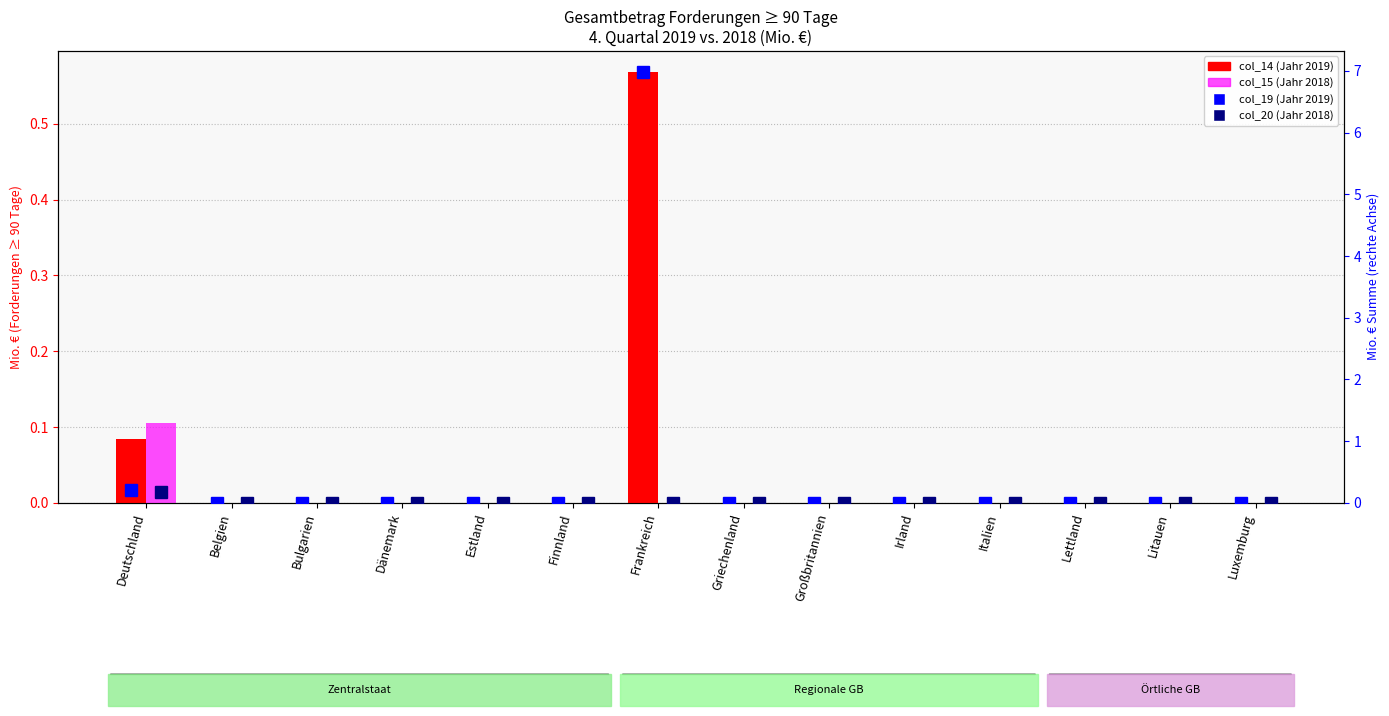

Reading left to right, what are all the values shown in this chart?

col_14 (Jahr 2019): 0.1	0.0	0.0	0.0	0.0	0.0	0.6	0.0	0.0	0.0	0.0	0.0	0.0	0.0
col_15 (Jahr 2018): 0.1	0.0	0.0	0.0	0.0	0.0	0.0	0.0	0.0	0.0	0.0	0.0	0.0	0.0
col_19 (Jahr 2019): 0.2	0.0	0.0	0.0	0.0	0.0	7.0	0.0	0.0	0.0	0.0	0.0	0.0	0.0
col_20 (Jahr 2018): 0.2	0.0	0.0	0.0	0.0	0.0	0.0	0.0	0.0	0.0	0.0	0.0	0.0	0.0